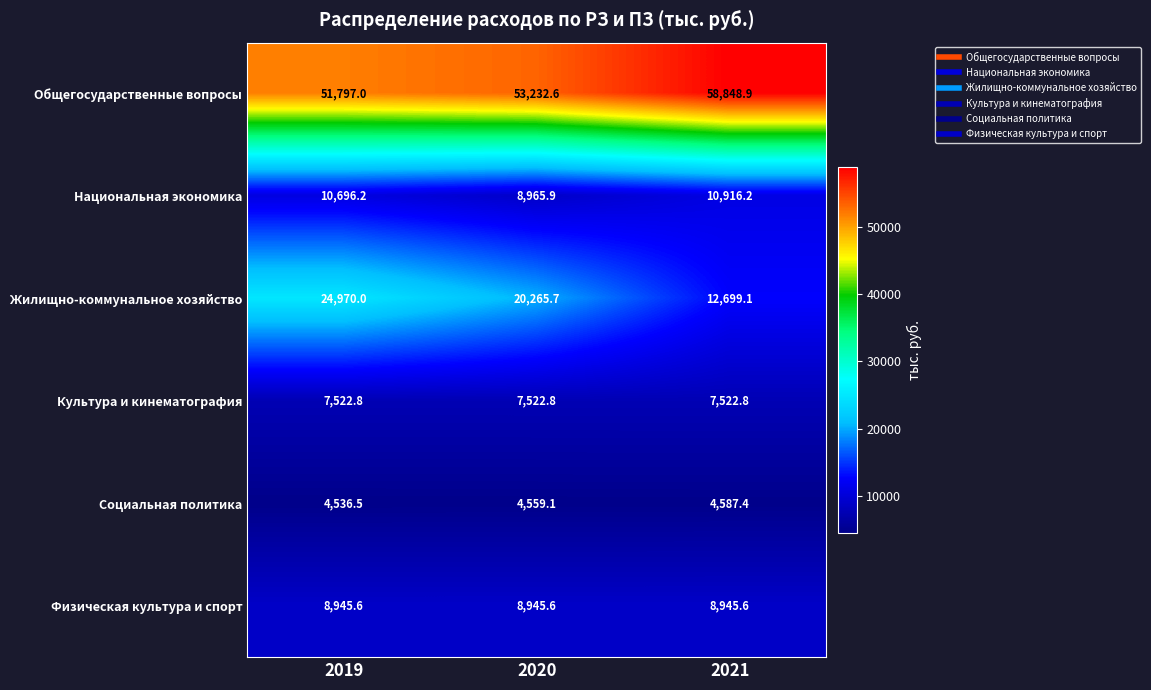

At which category is the sum across all series the highest?

2019